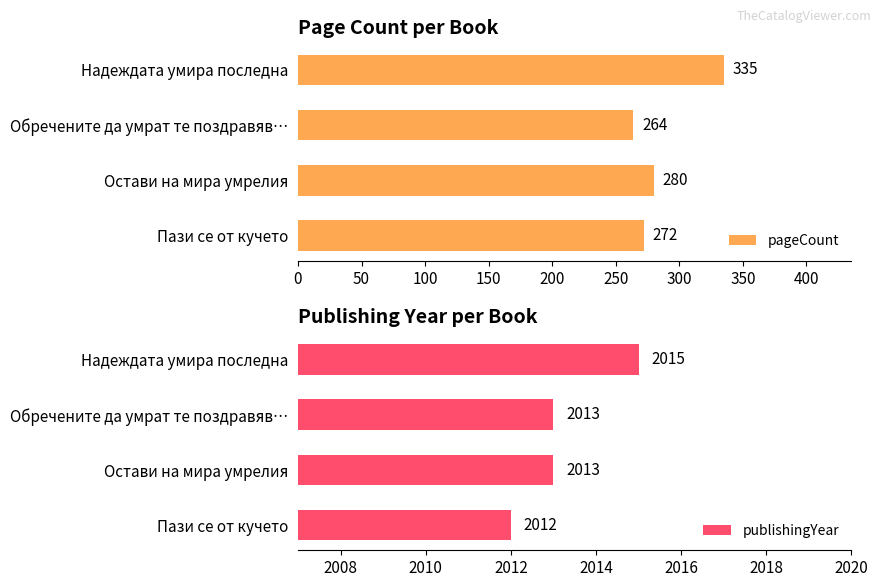

What is the difference between the publishingYear values at Пази се от кучето and Остави на мира умрелия?

1